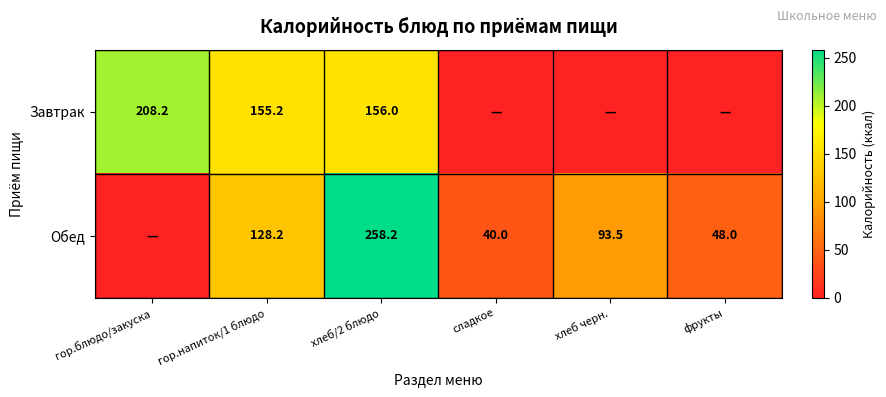

The value of Завтрак at гор.блюдо/закуска is 96.7. True or false?

False